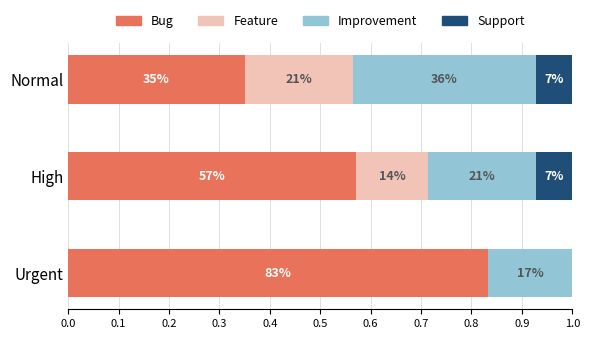

What are all the series names shown in the legend?

Bug, Feature, Improvement, Support